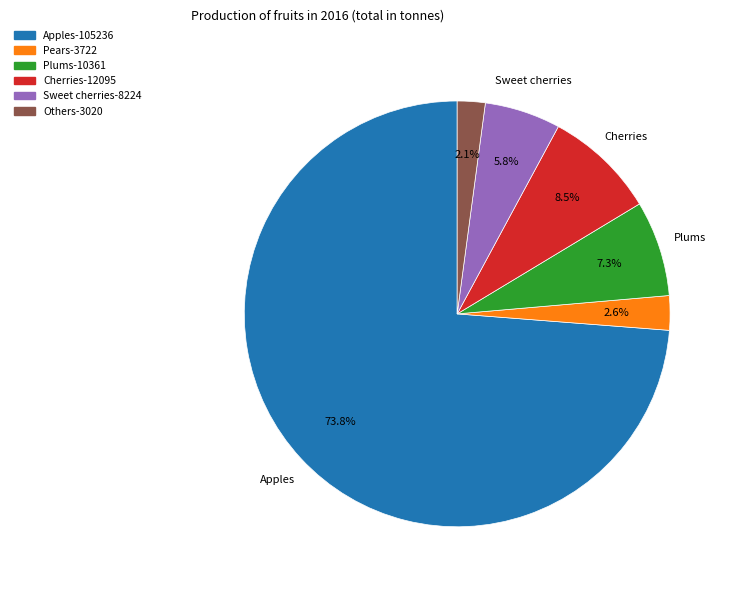

How many segments does this pie chart have?

6